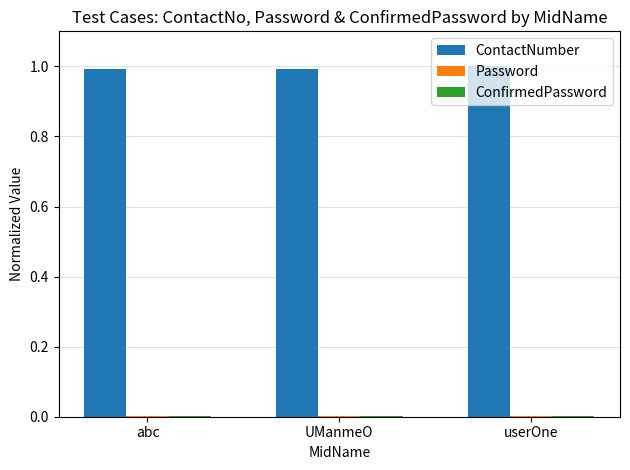

Which series has the largest total across all categories?

ContactNumber